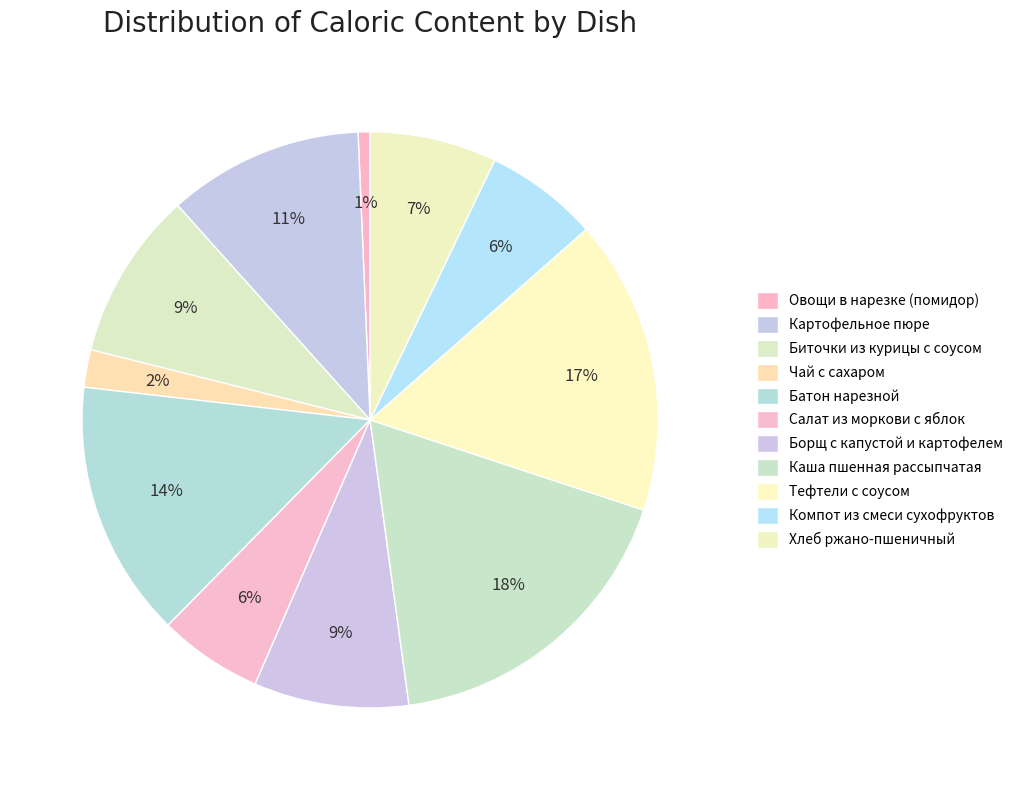

Which category has the biggest portion of the pie?

Каша пшенная рассыпчатая